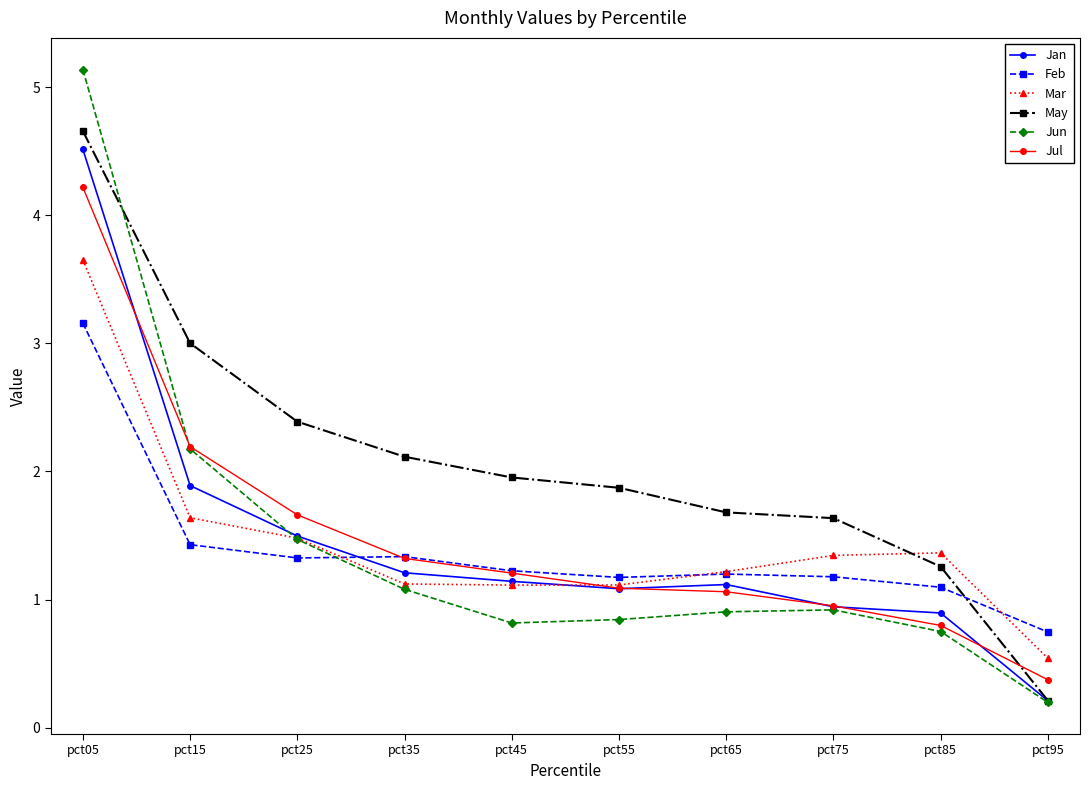

What is the lowest value of the Jun series?

0.2